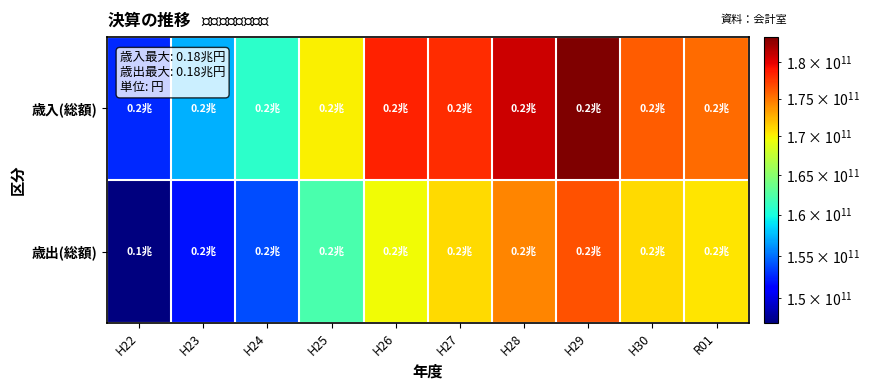

Reading left to right, what are all the values shown in this chart?

歳入(総額): H22=152626218497	H23=157254152885	H24=160895594172	H25=170110020756	H26=178449048633	H27=178055508141	H28=180841446801	H29=183526235370	H30=176049688206	R01=175389718612
歳出(総額): H22=147163073910	H23=151815764979	H24=153814833125	H25=162109947939	H26=169525315889	H27=170870537155	H28=174322429259	H29=176482663513	H30=170993553589	R01=170432343683